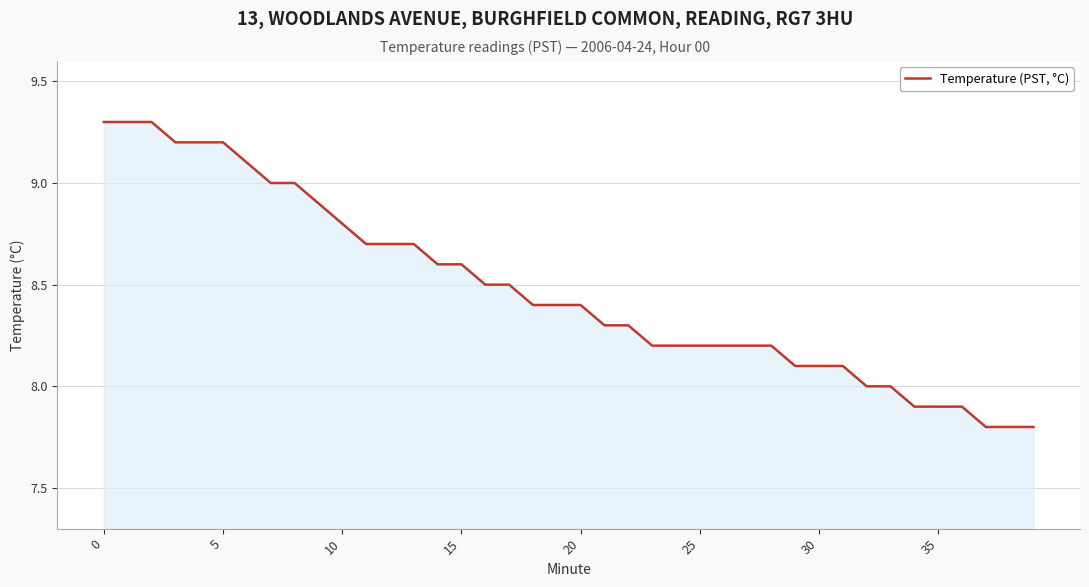

What is the greatest value displayed?

9.3